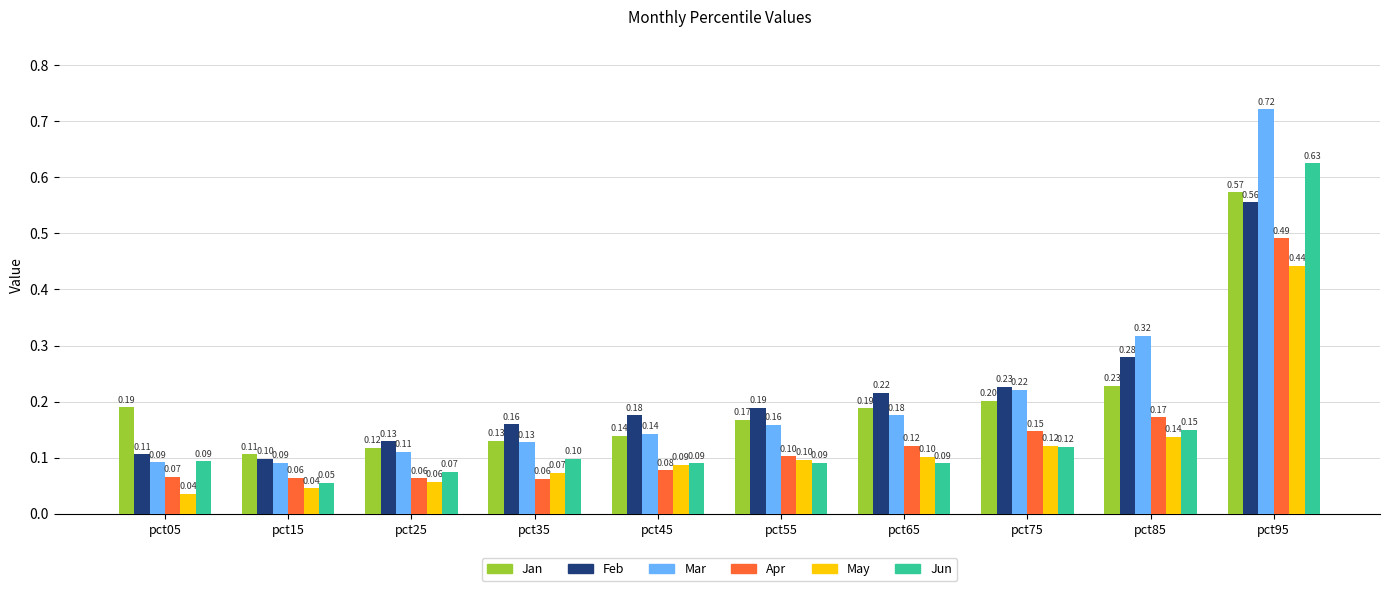

What is the difference between the highest and lowest values at pct25?

0.1